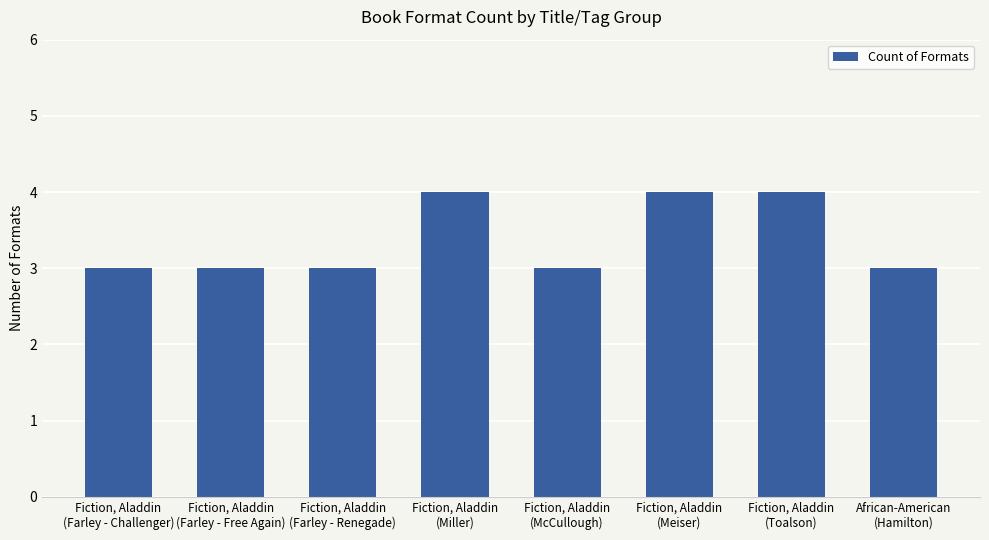

The value at Fiction, Aladdin
(Toalson) is 4. True or false?

True